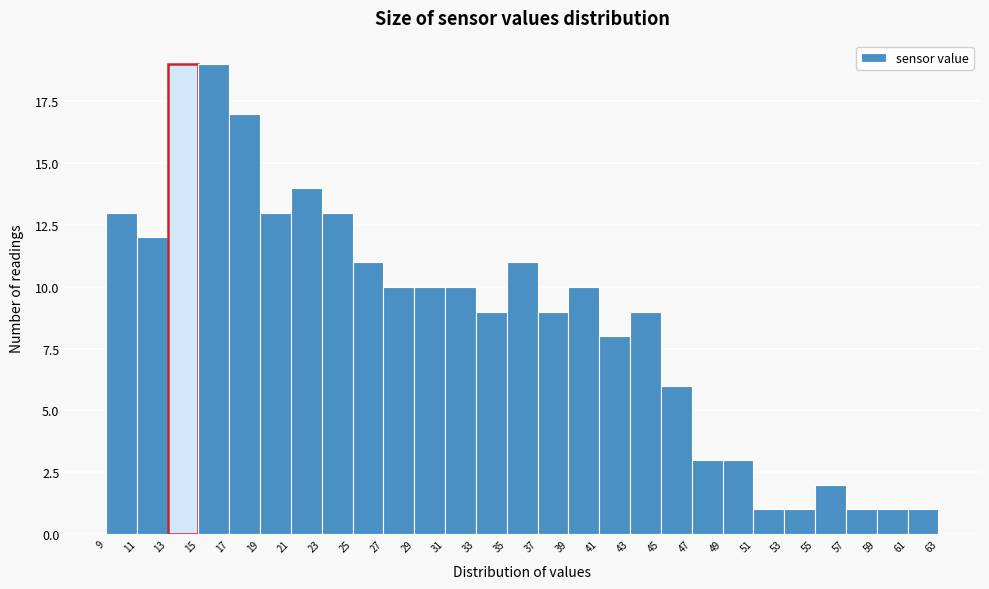

Reading left to right, transcribe this chart: for each bar, give the range it covers on the x-axis and its height. The values are not printed on the chart, so give them approximately, as read against the axis.

9 to 11: 13
11 to 13: 12
13 to 15: 19
15 to 17: 19
17 to 19: 17
19 to 21: 13
21 to 23: 14
23 to 25: 13
25 to 27: 11
27 to 29: 10
29 to 31: 10
31 to 33: 10
33 to 35: 9
35 to 37: 11
37 to 39: 9
39 to 41: 10
41 to 43: 8
43 to 45: 9
45 to 47: 6
47 to 49: 3
49 to 51: 3
51 to 53: 1
53 to 55: 1
55 to 57: 2
57 to 59: 1
59 to 61: 1
61 to 63: 1